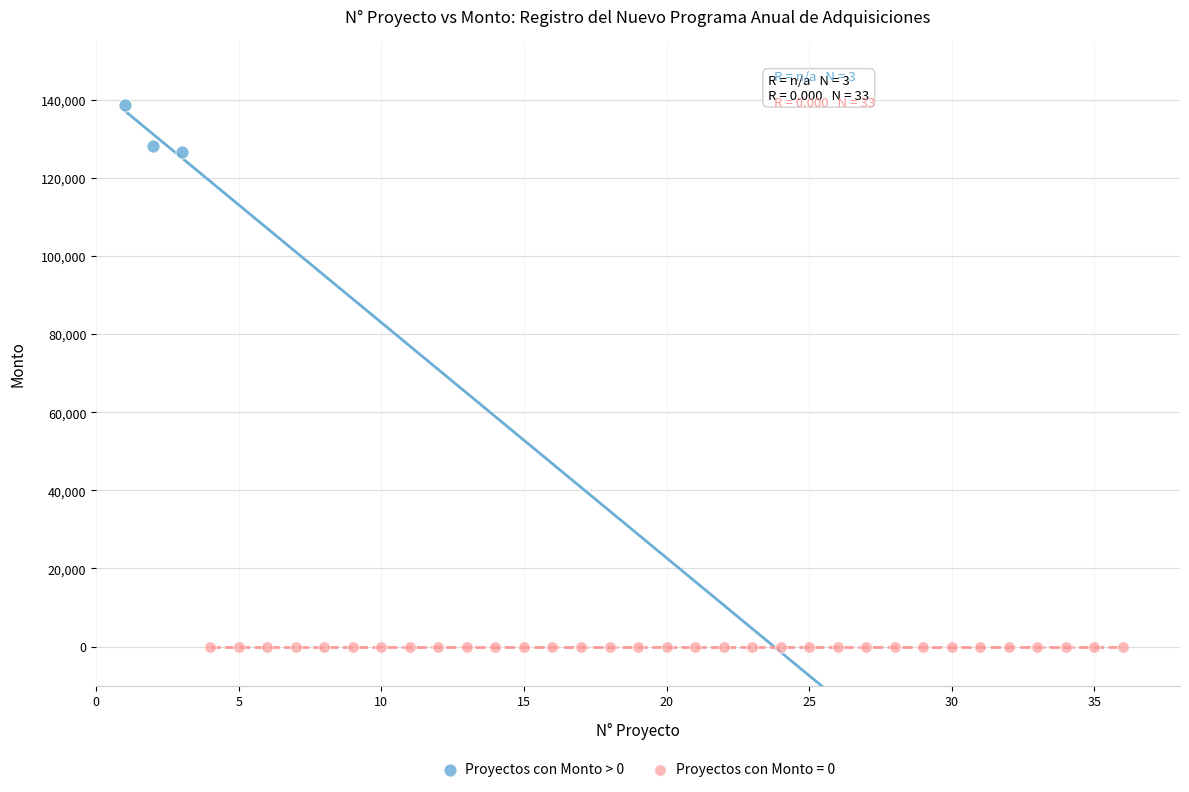

Which series reaches the minimum Y coordinate?

Proyectos con Monto = 0